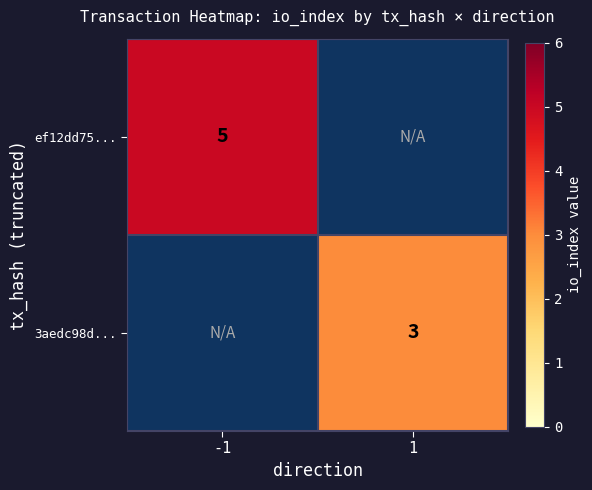

Is it true that 3aedc98d... equals 1 at 1?

False